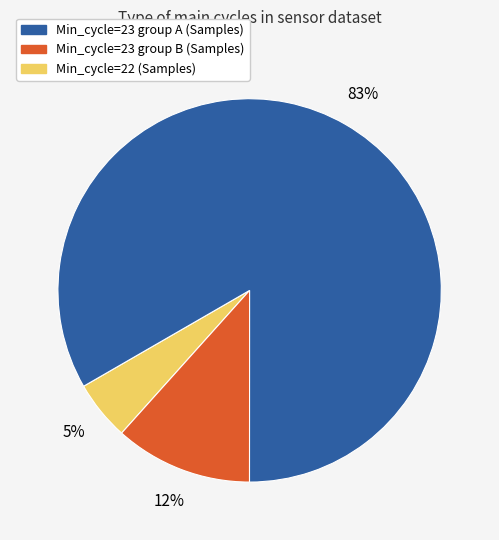

Does any single category account for the majority?

Yes